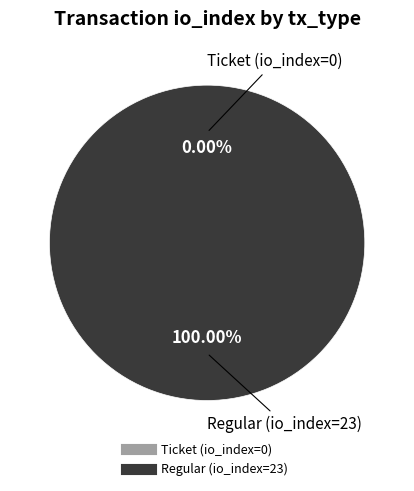

How many slices are in this pie chart?

2